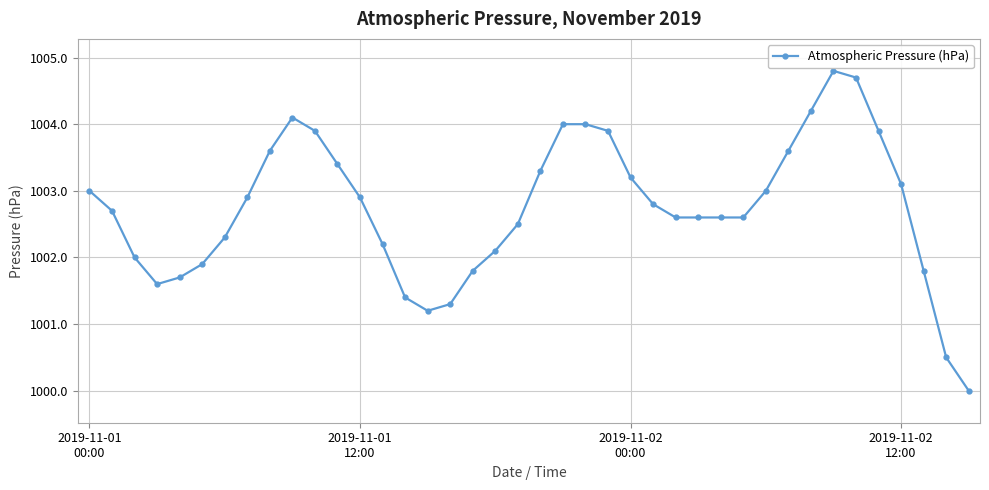

Reading right to left, list all the values displayed in this chart.

1000.0	1000.5	1001.8	1003.1	1003.9	1004.7	1004.8	1004.2	1003.6	1003.0	1002.6	1002.6	1002.6	1002.6	1002.8	1003.2	1003.9	1004.0	1004.0	1003.3	1002.5	1002.1	1001.8	1001.3	1001.2	1001.4	1002.2	1002.9	1003.4	1003.9	1004.1	1003.6	1002.9	1002.3	1001.9	1001.7	1001.6	1002.0	1002.7	1003.0